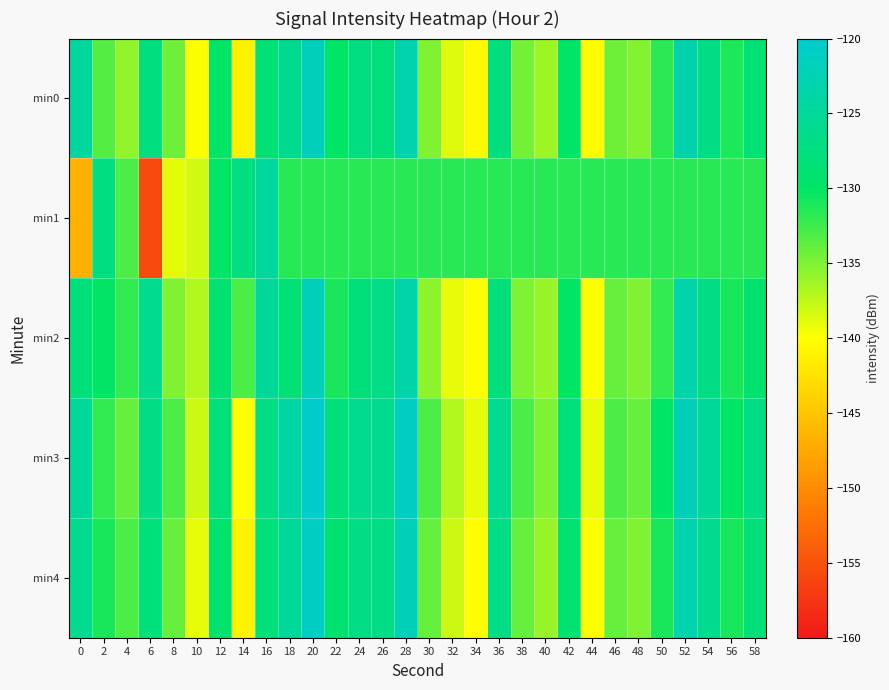

Reading left to right, list all the values displayed in this chart.

min0: 0=-124.6	2=-133.3	4=-135.8	6=-127.4	8=-134.3	10=-139.8	12=-129.7	14=-141.2	16=-128.5	18=-125.8	20=-121.8	22=-130.0	24=-127.3	26=-127.8	28=-123.0	30=-135.0	32=-138.7	34=-140.5	36=-127.6	38=-134.6	40=-136.2	42=-129.7	44=-140.2	46=-134.3	48=-135.1	50=-131.7	52=-123.1	54=-126.9	56=-131.1	58=-128.5
min1: 0=-146.7	2=-127.3	4=-133.0	6=-155.7	8=-138.9	10=-138.2	12=-129.9	14=-127.5	16=-124.7	18=-131.6	20=-131.6	22=-131.6	24=-131.6	26=-131.6	28=-131.6	30=-131.6	32=-131.6	34=-131.6	36=-131.6	38=-131.6	40=-131.6	42=-131.6	44=-131.6	46=-131.6	48=-131.6	50=-131.6	52=-131.6	54=-131.6	56=-131.6	58=-131.6
min2: 0=-128.0	2=-130.0	4=-132.0	6=-126.0	8=-135.0	10=-137.0	12=-129.0	14=-133.0	16=-125.0	18=-128.5	20=-122.0	22=-131.0	24=-128.0	26=-127.0	28=-123.5	30=-135.5	32=-139.0	34=-140.0	36=-128.0	38=-135.0	40=-136.0	42=-130.0	44=-140.0	46=-134.0	48=-135.0	50=-132.0	52=-123.5	54=-127.0	56=-131.0	58=-129.0
min3: 0=-125.0	2=-132.0	4=-134.0	6=-127.0	8=-133.0	10=-138.0	12=-128.0	14=-140.0	16=-127.0	18=-124.0	20=-120.0	22=-128.0	24=-126.0	26=-126.0	28=-121.0	30=-133.0	32=-137.0	34=-139.0	36=-126.0	38=-133.0	40=-135.0	42=-128.0	44=-139.0	46=-133.0	48=-134.0	50=-130.0	52=-122.0	54=-125.0	56=-130.0	58=-127.0
min4: 0=-126.0	2=-131.0	4=-133.0	6=-128.0	8=-134.0	10=-139.0	12=-129.0	14=-141.0	16=-128.0	18=-125.0	20=-121.0	22=-129.0	24=-127.0	26=-127.0	28=-122.0	30=-134.0	32=-138.0	34=-140.0	36=-127.0	38=-134.0	40=-136.0	42=-129.0	44=-140.0	46=-134.0	48=-135.0	50=-131.0	52=-123.0	54=-126.0	56=-131.0	58=-128.0